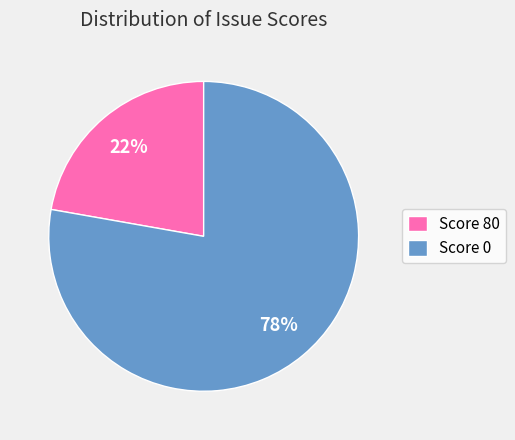

Which slice represents more than half of the pie?

Score 0